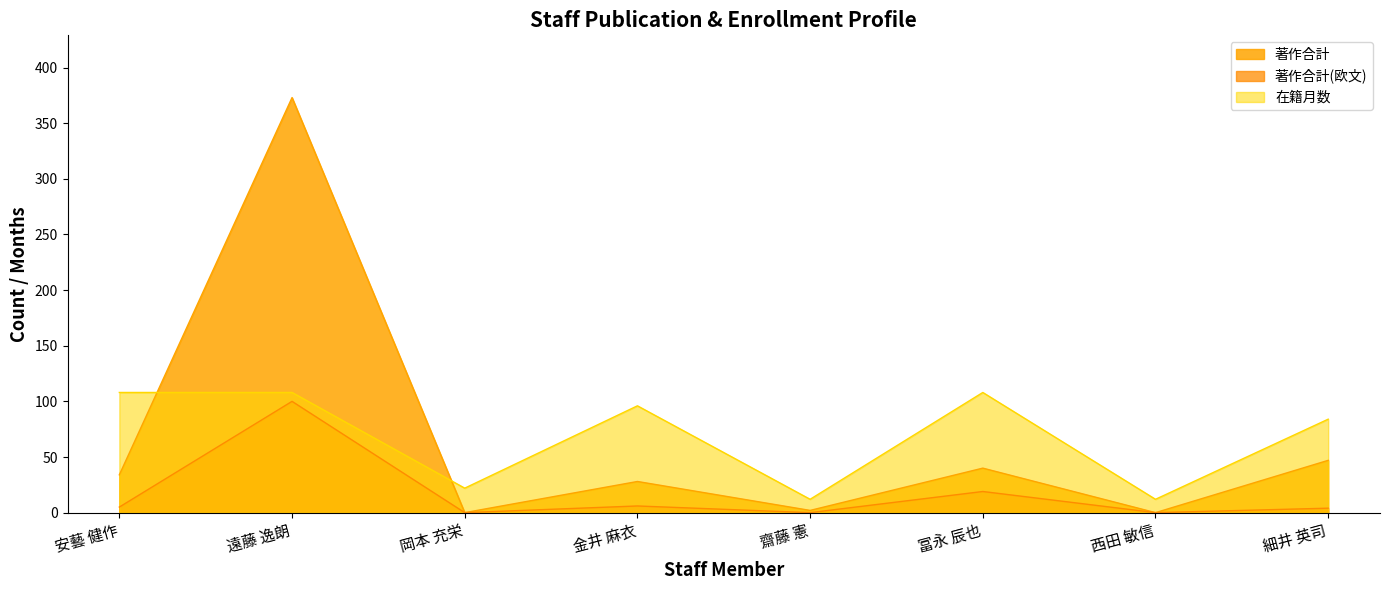

What are all the series names shown in the legend?

著作合計, 著作合計(欧文), 在籍月数